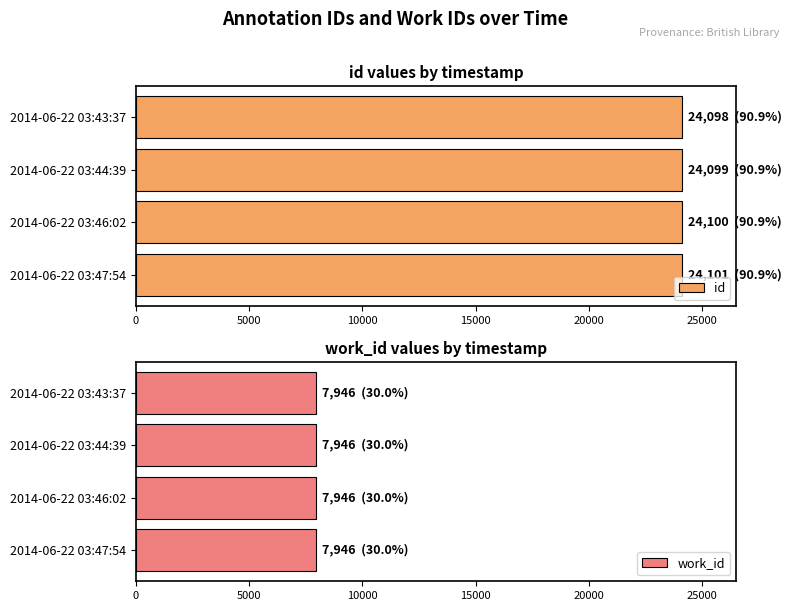

What is the average value of the id series?

24100